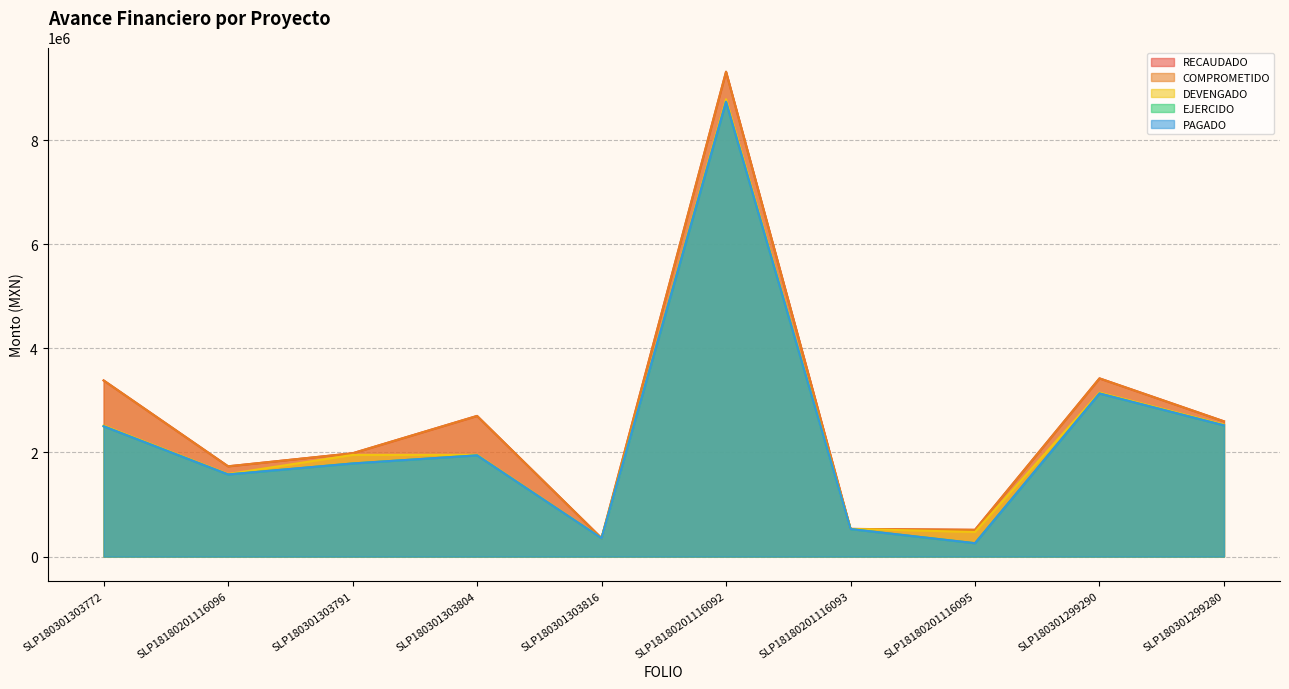

How many interior local peaks does the PAGADO series have?

3